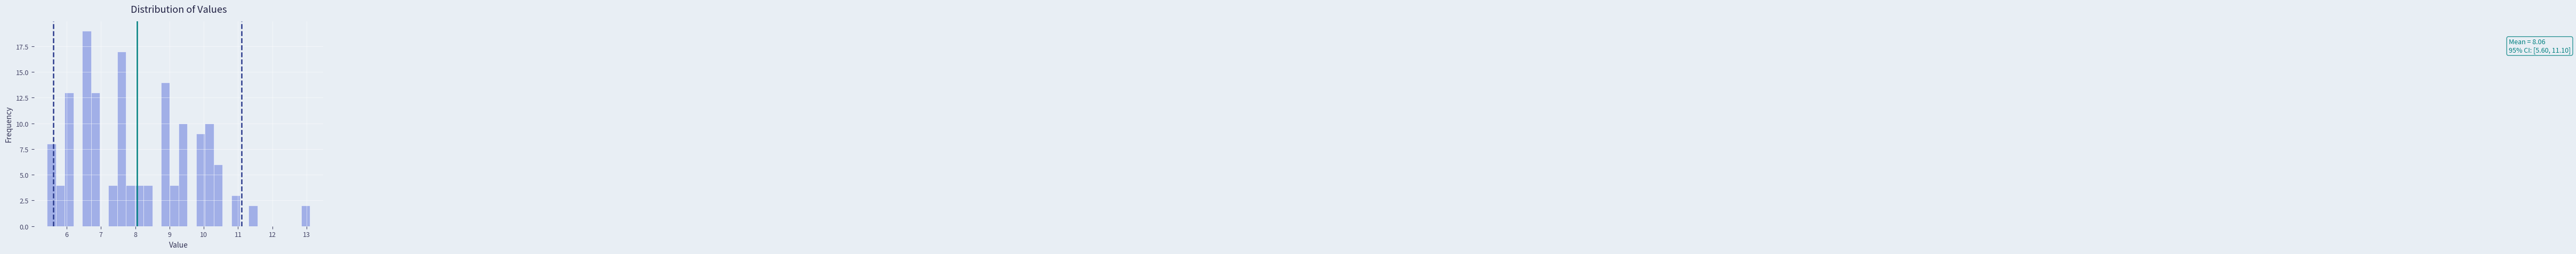

Read against the x-axis, roughly where is the centre of the tallest bar?

6.6